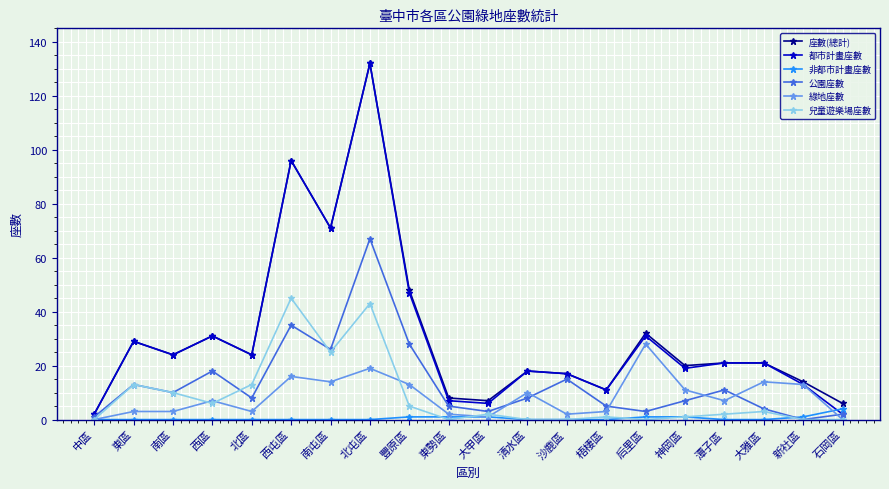

At which label does 都市計畫座數 first exceed 21?

東區